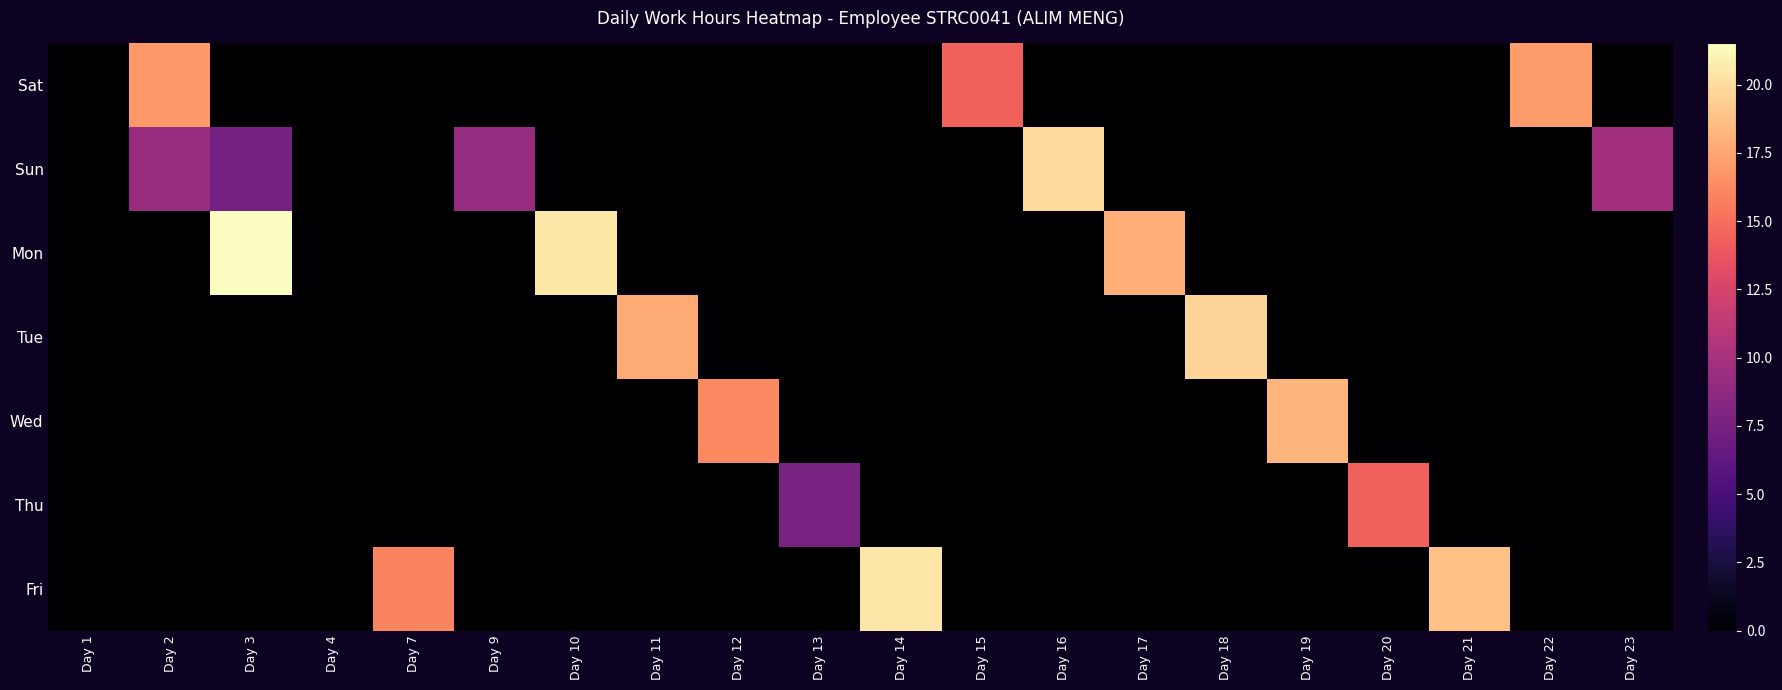

Between Day 1 and Day 18, which series saw the biggest shift?

Tue